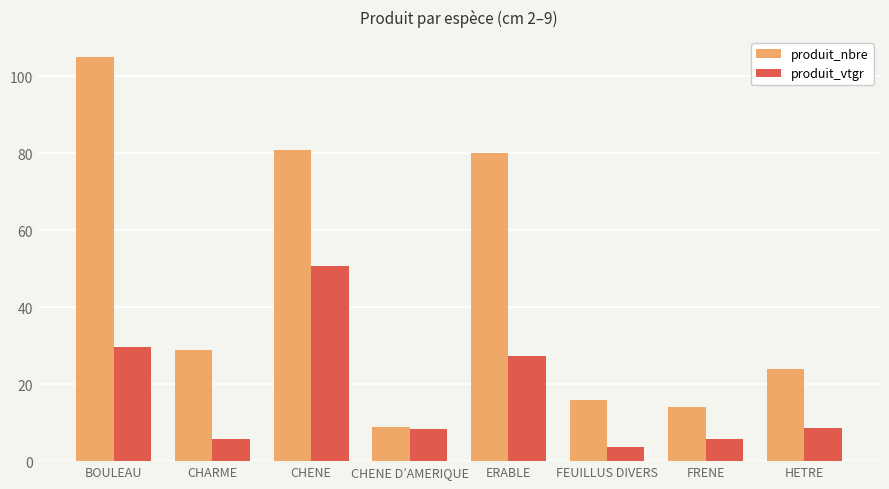

How many distinct data groups are displayed?

2